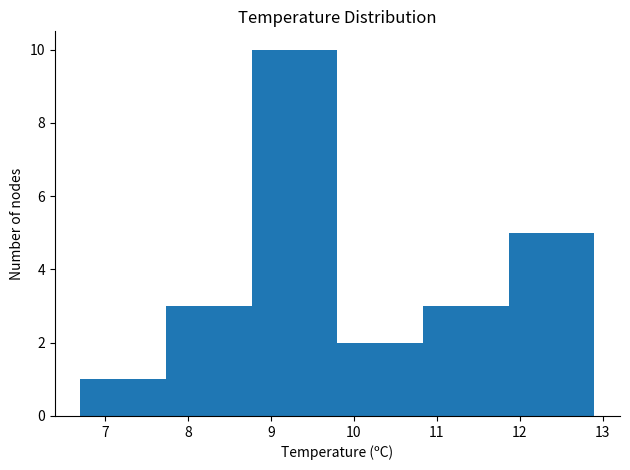

Which range on the x-axis has the tallest bar?

8.8 to 9.8